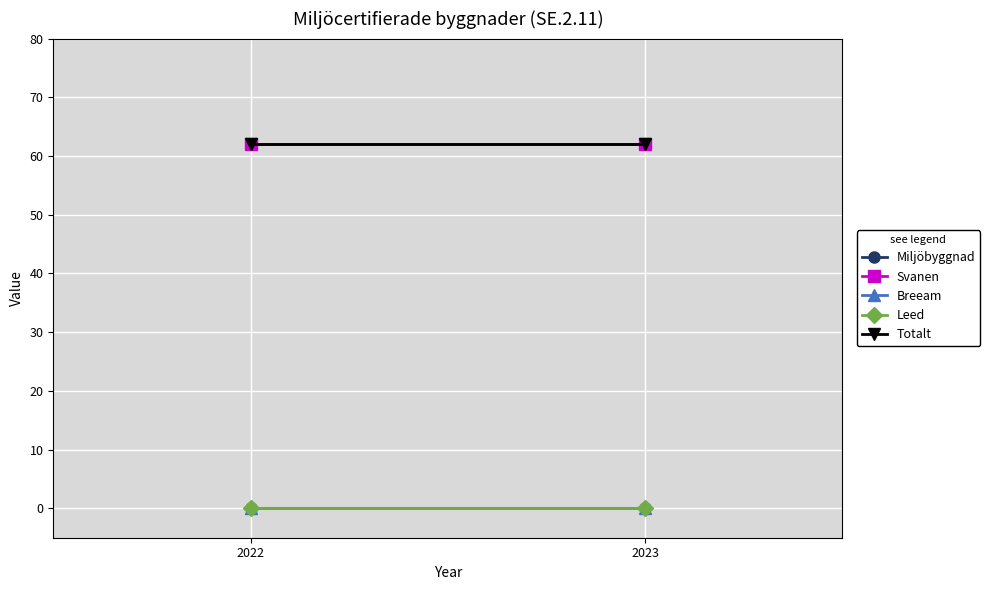

Between 2022 and 2023, which is larger?

2022